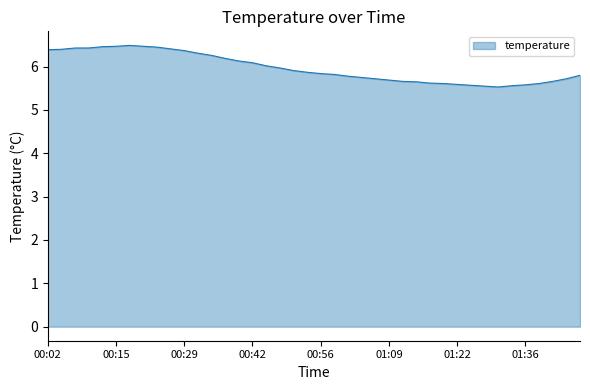

What is the greatest value displayed?

6.5